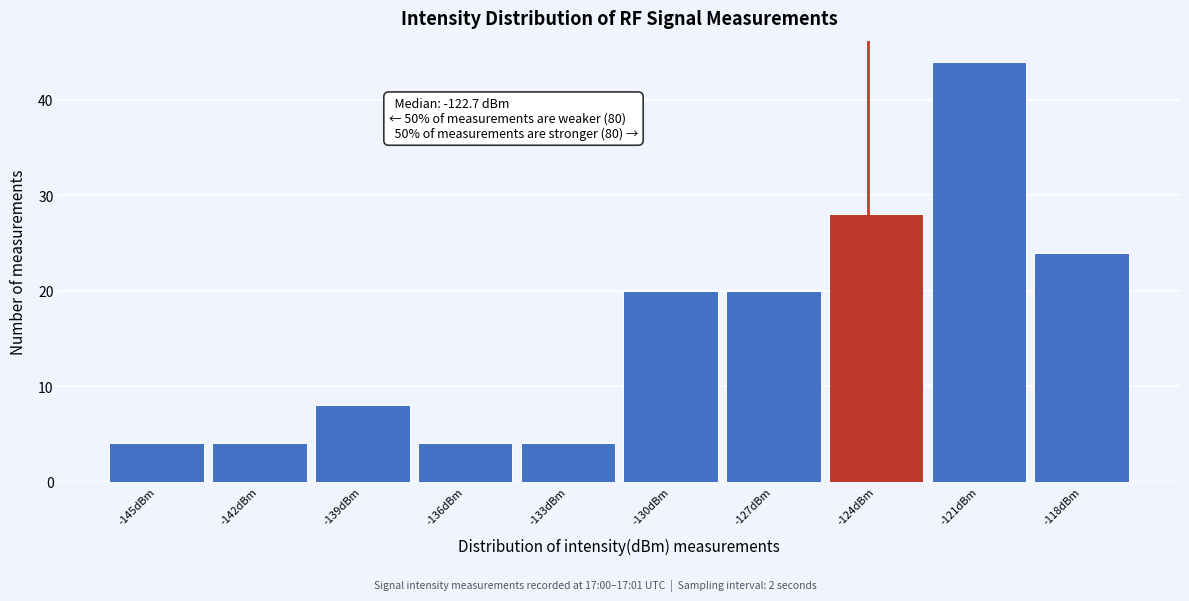

Reading left to right, list all the values displayed in this chart.

-145dBm=4	-142dBm=4	-139dBm=8	-136dBm=4	-133dBm=4	-130dBm=20	-127dBm=20	-124dBm=28	-121dBm=44	-118dBm=24